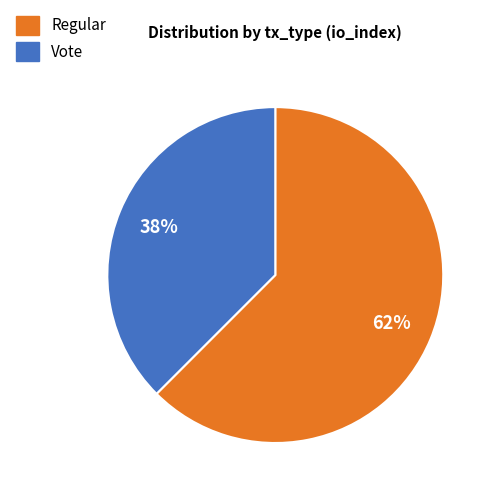

Which category has the biggest portion of the pie?

Regular